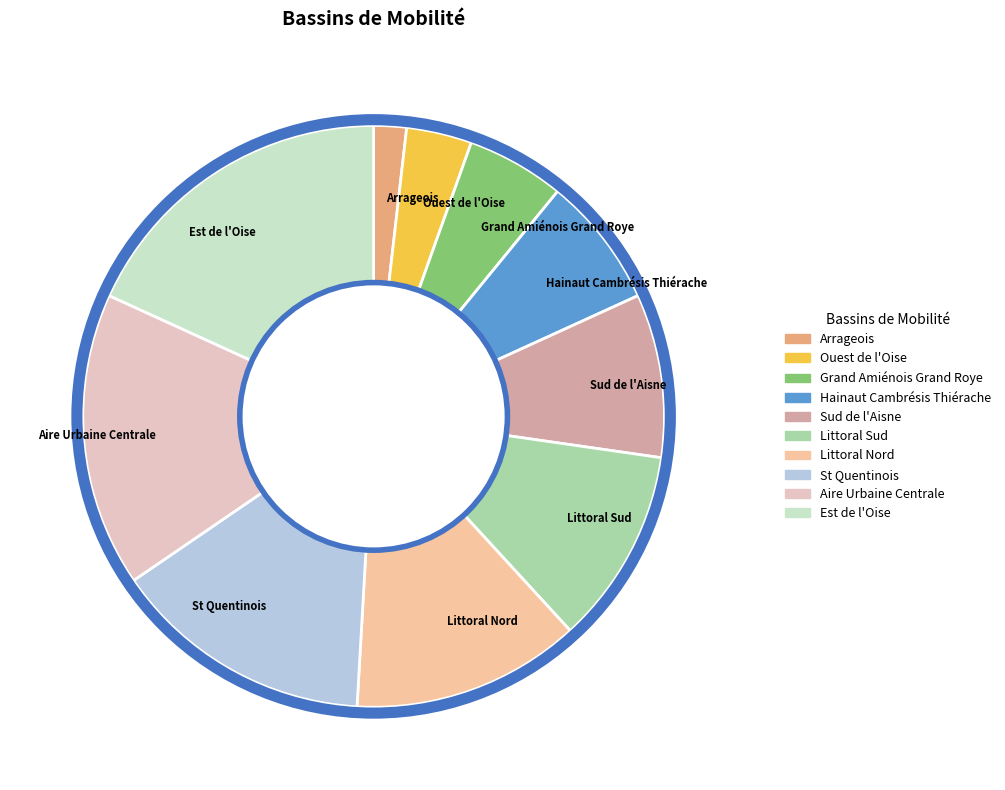

Which slice is the largest?

Est de l'Oise